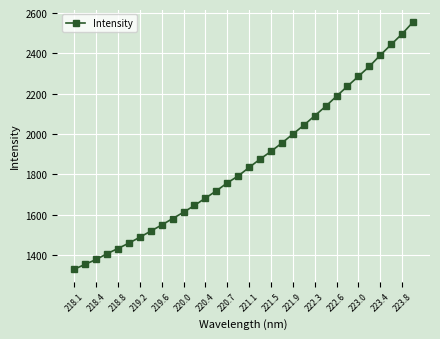

What is the value of the 28th point from the left?

2335.2